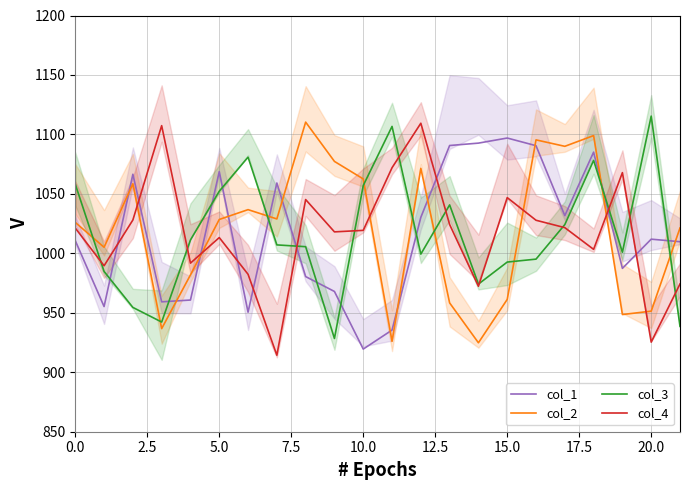

What is the difference between the second highest and second lowest values in the col_4 series?

182.0